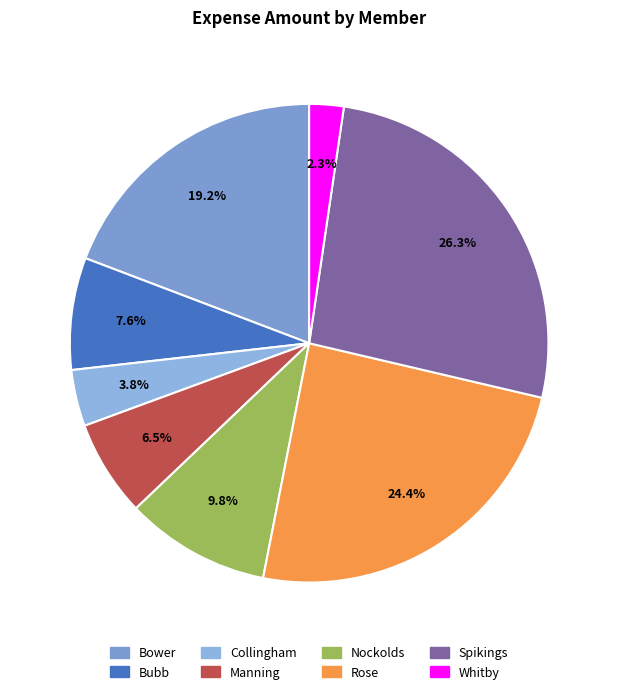

What is the ratio of the value at Collingham to the value at Bubb?

0.5